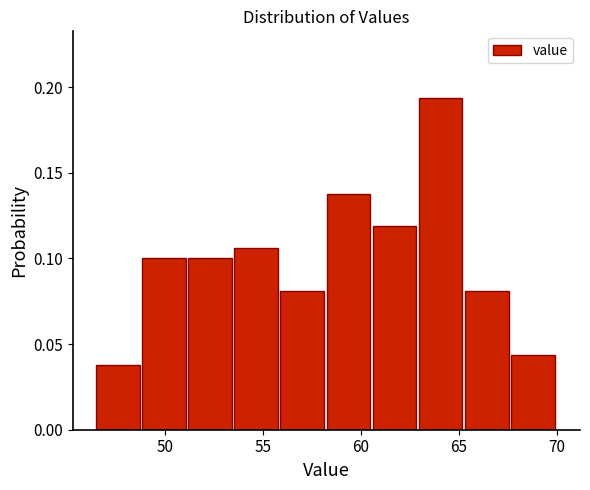

Which range on the x-axis has the tallest bar?

62.95 to 65.30